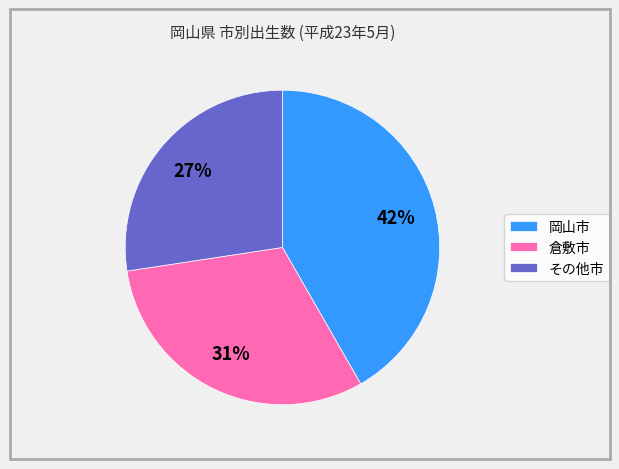

Do 倉敷市 and その他市 together represent more than half of the pie?

Yes